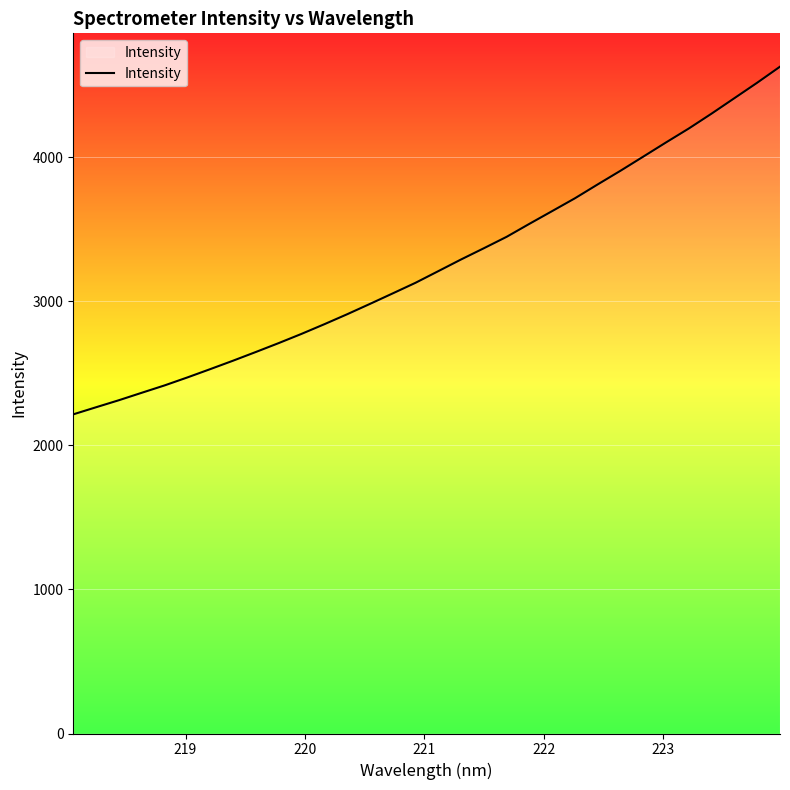

What is the smallest value displayed?

2216.3